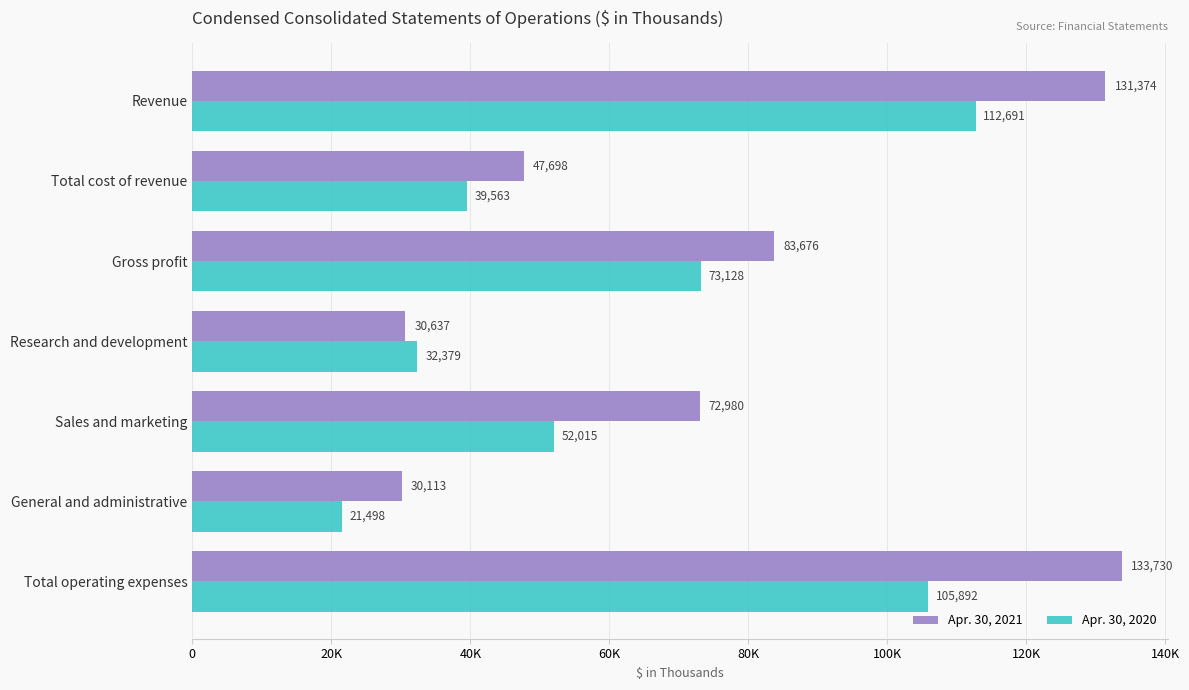

What are all the series names shown in the legend?

Apr. 30, 2021, Apr. 30, 2020